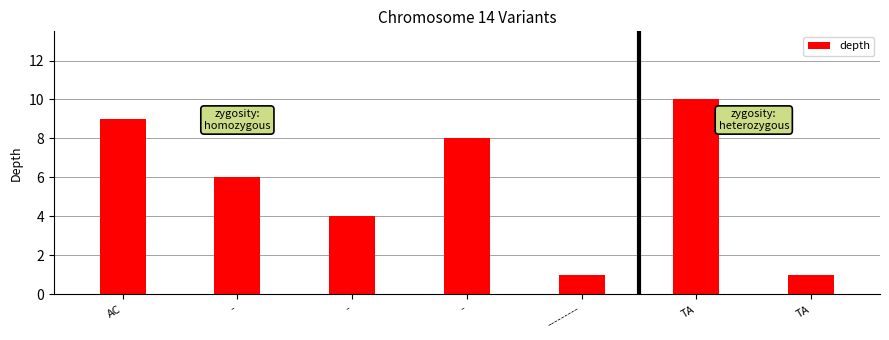

What is the smallest value displayed?

1